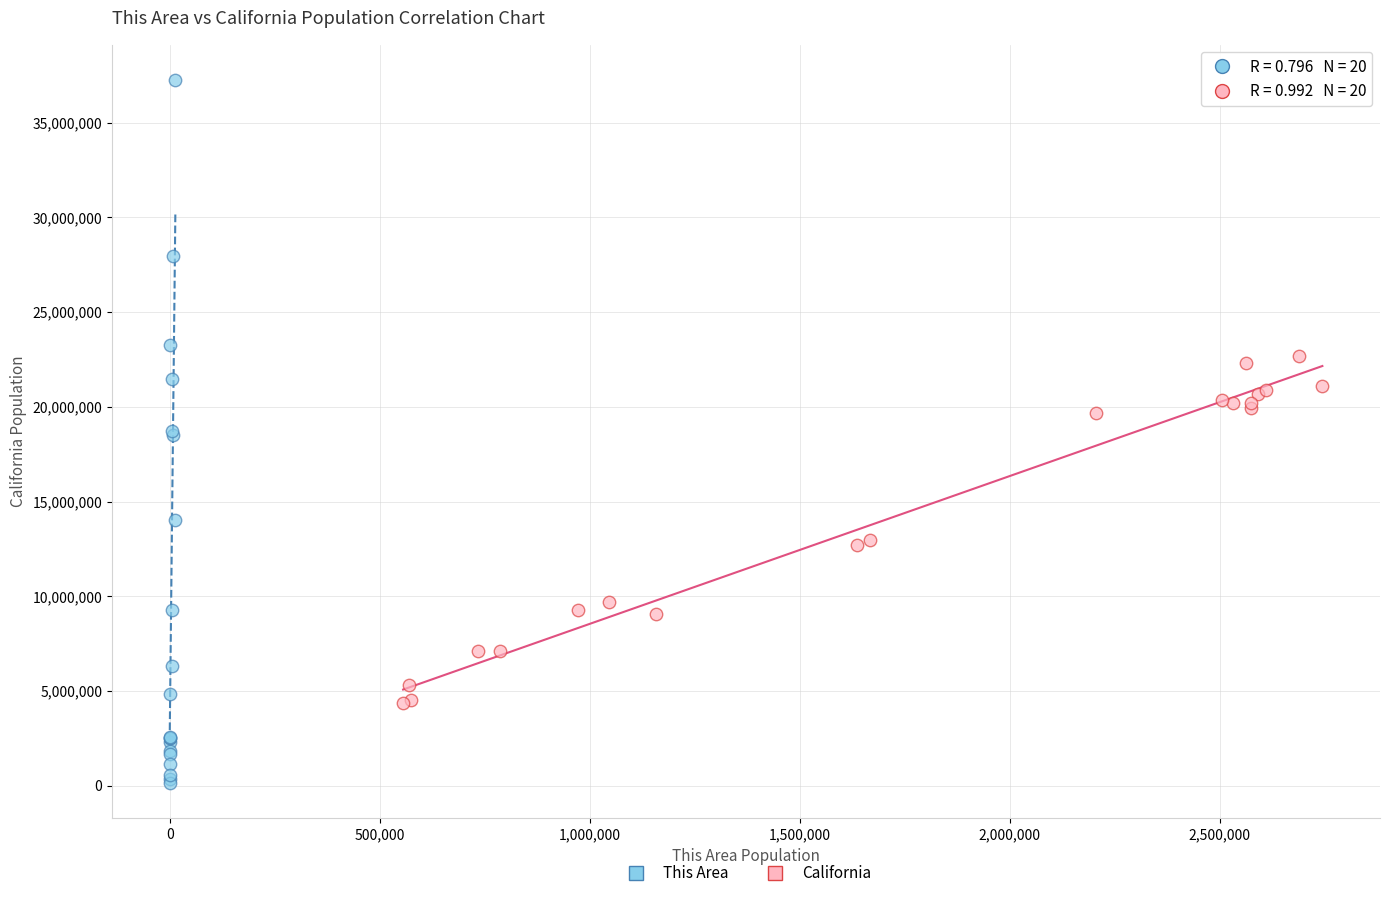

Which series reaches the minimum Y coordinate?

This Area